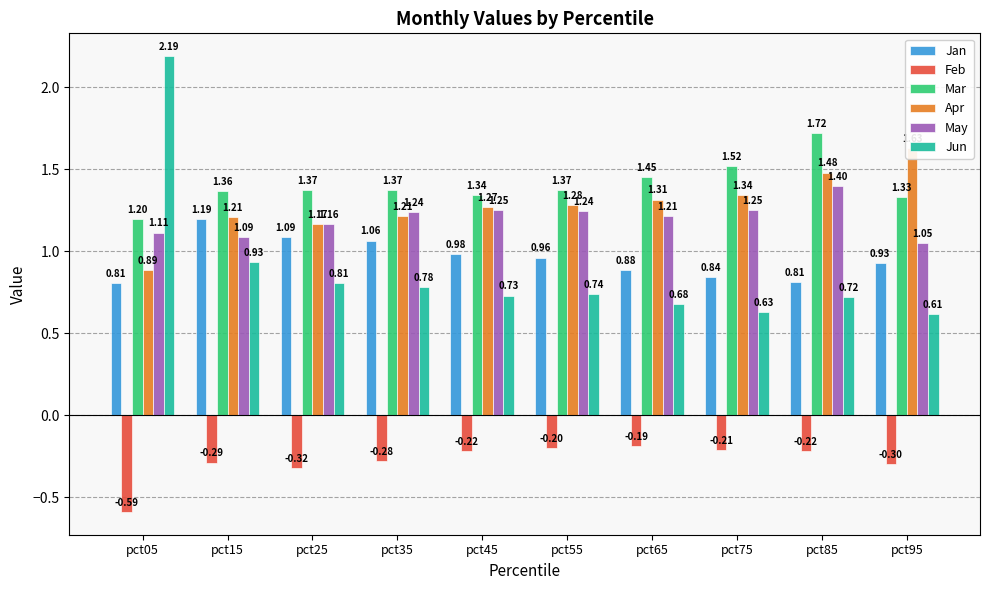

At which label does Jan reach its peak?

pct15